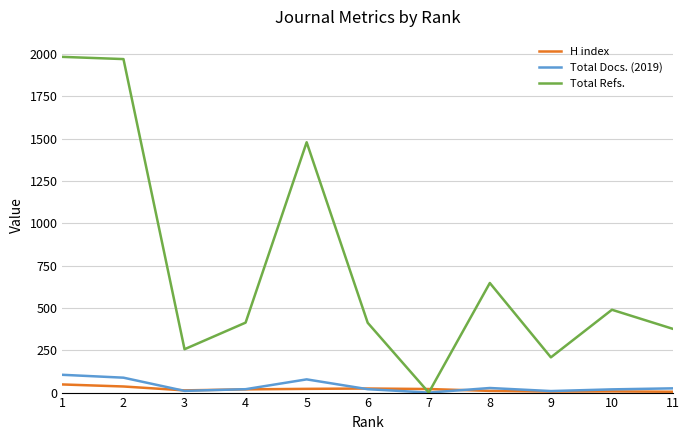

What is the difference between the second highest and minimum values in the Total Docs. (2019) series?

88